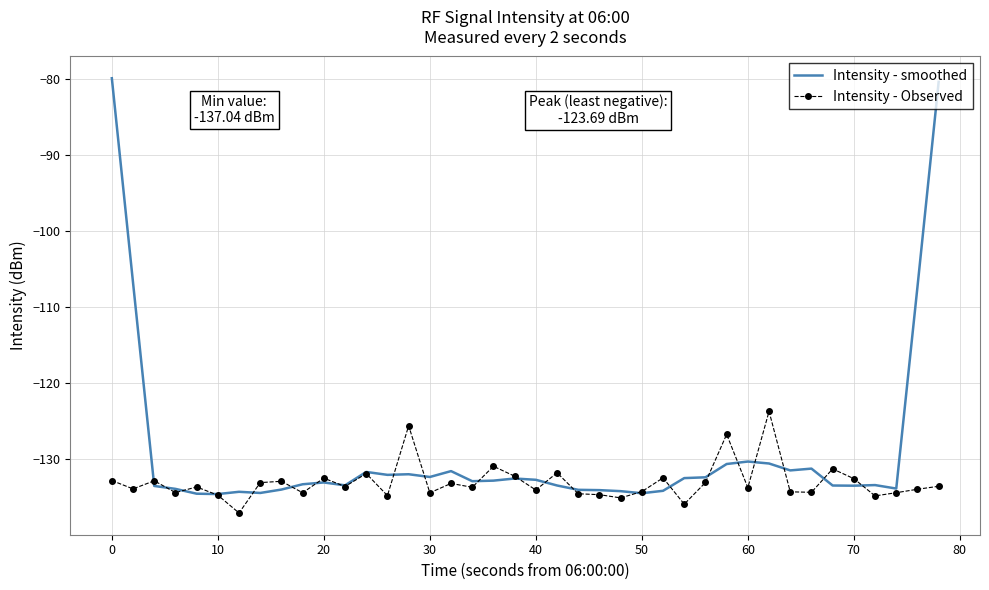

Which series has the largest range (max minus min)?

Intensity - smoothed